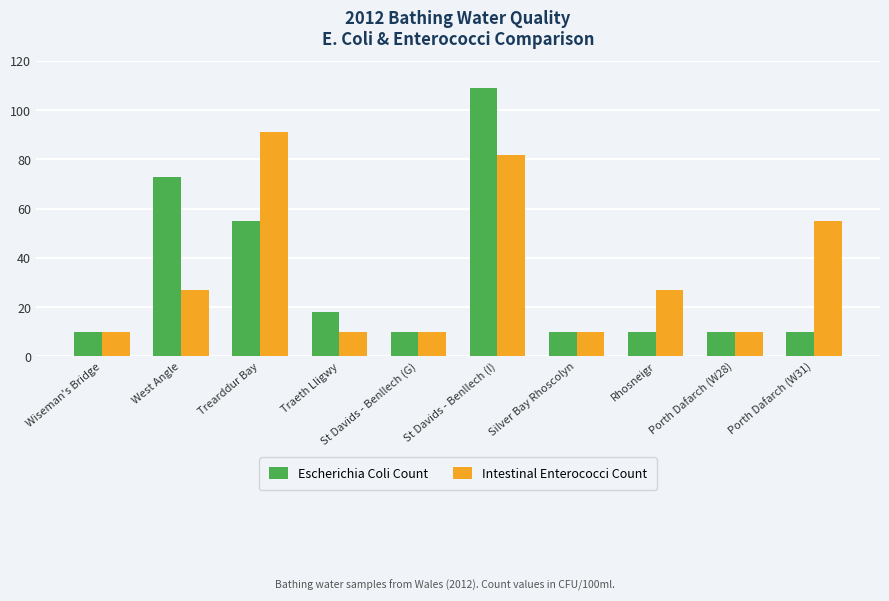

Where is Escherichia Coli Count nearest to the value 59?

Trearddur Bay